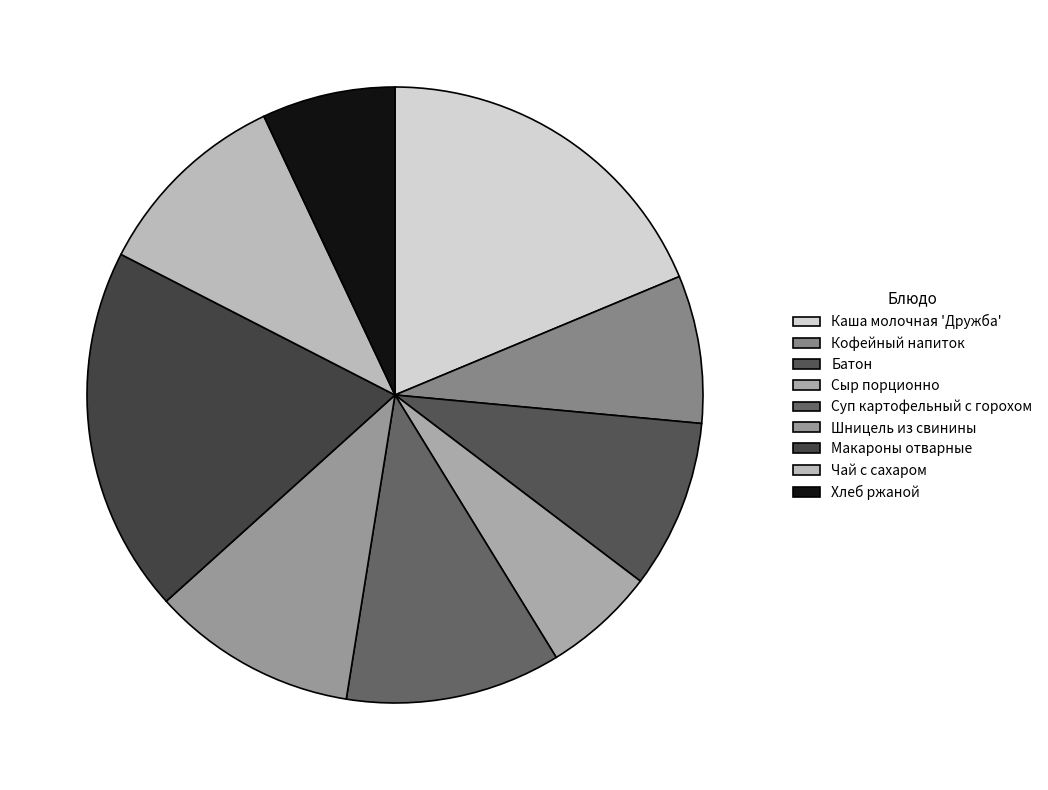

What is the smallest slice in the pie chart?

Сыр порционно